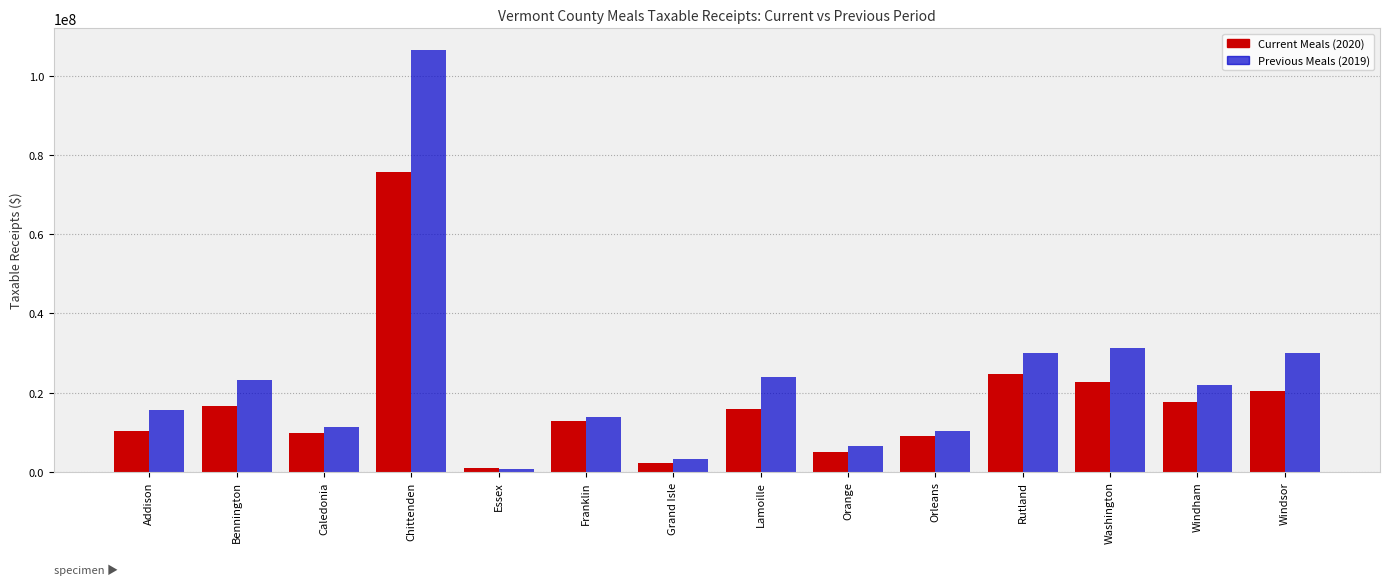

What is the total value across all series at Windsor?

50451343.5